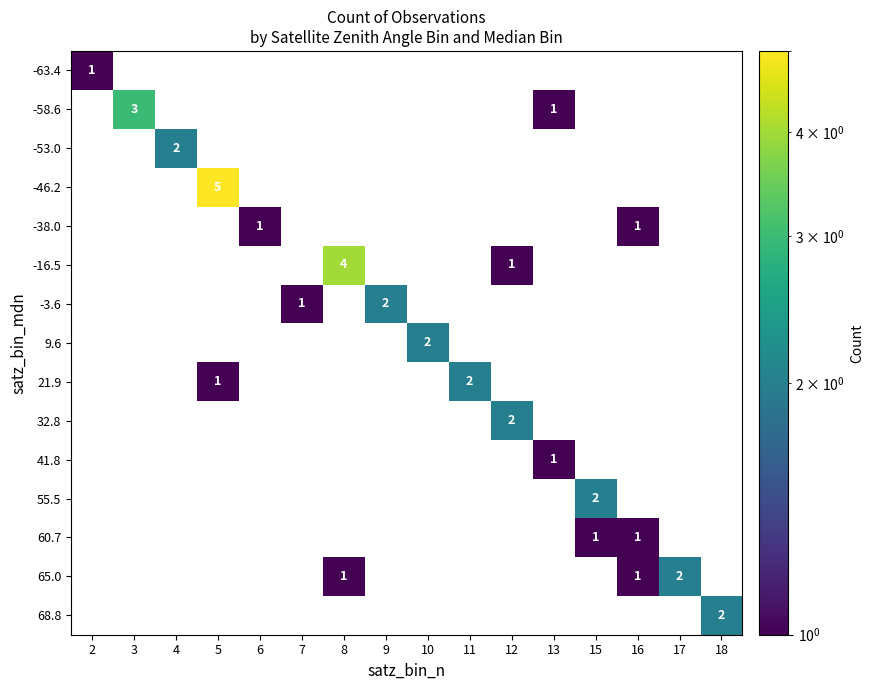

The 65.0 series shows 1 at 8. True or false?

True